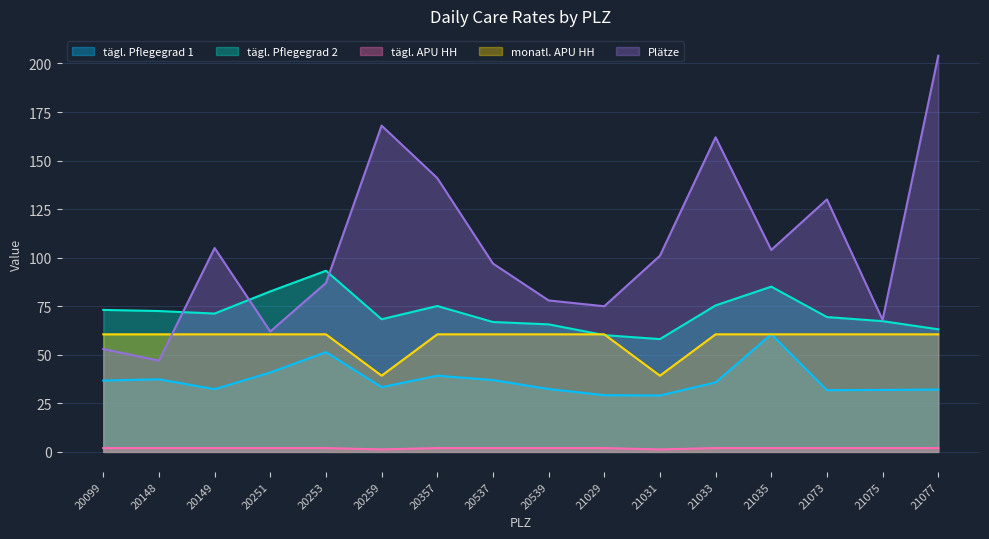

Does the chart display data point markers on the line(s)?

No